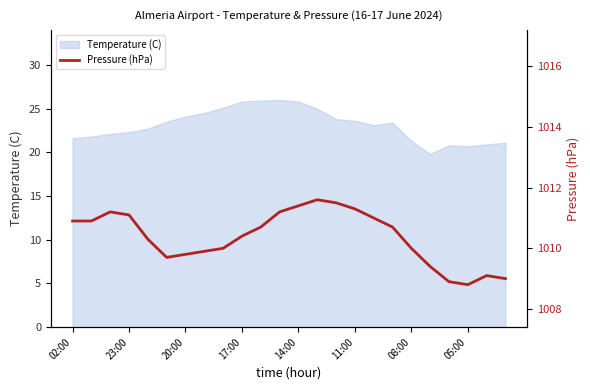

Approximately how many times larger is the value at 8 compared to 16?

1.0